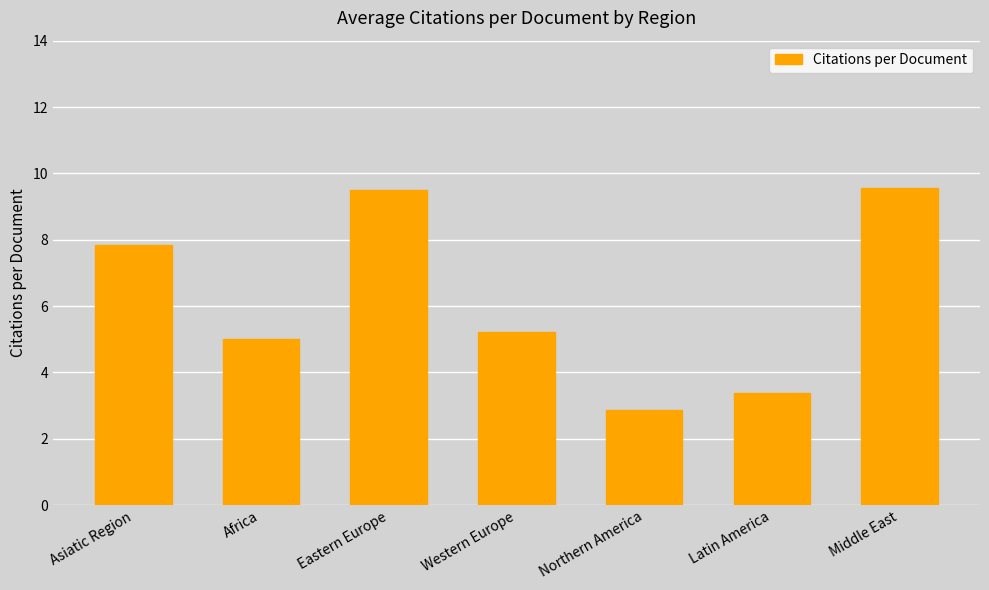

What is the label of the 6th bar from the left?

Latin America